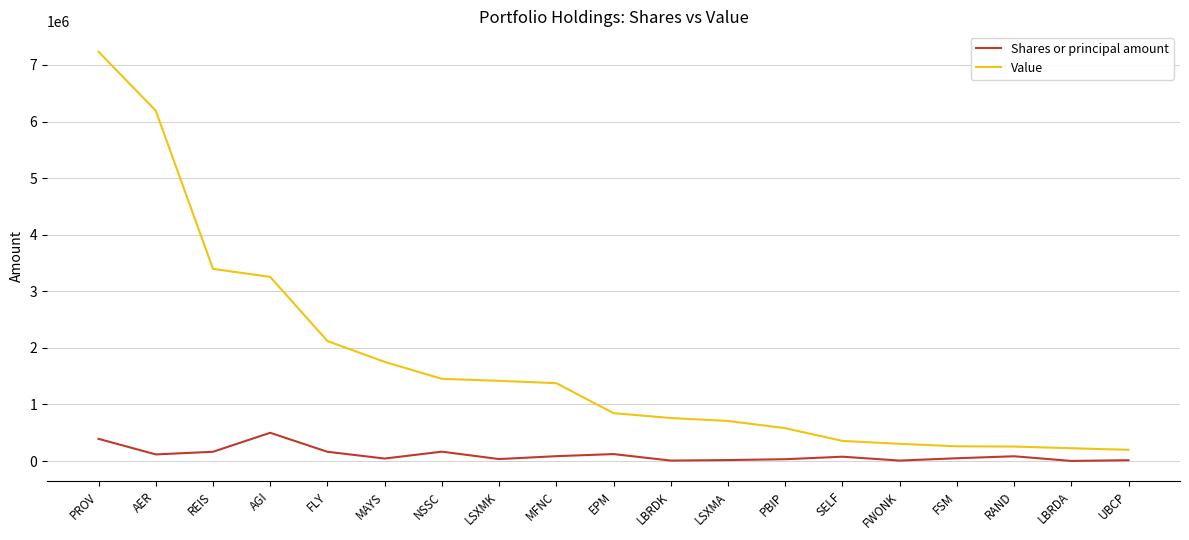

What is the average value of the Value series?

1721368